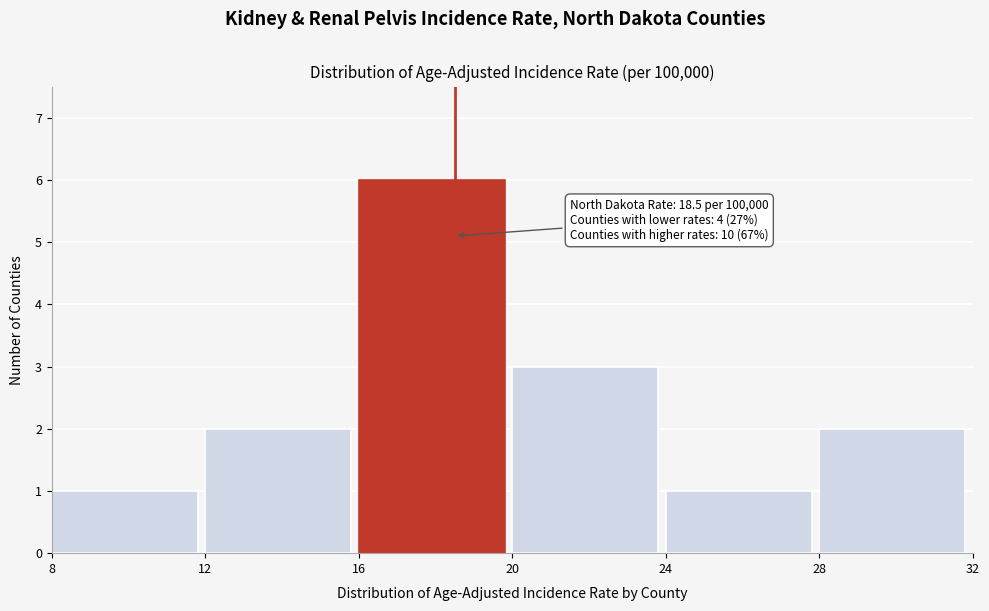

Over which range of the x-axis is the bar tallest?

16 to 20